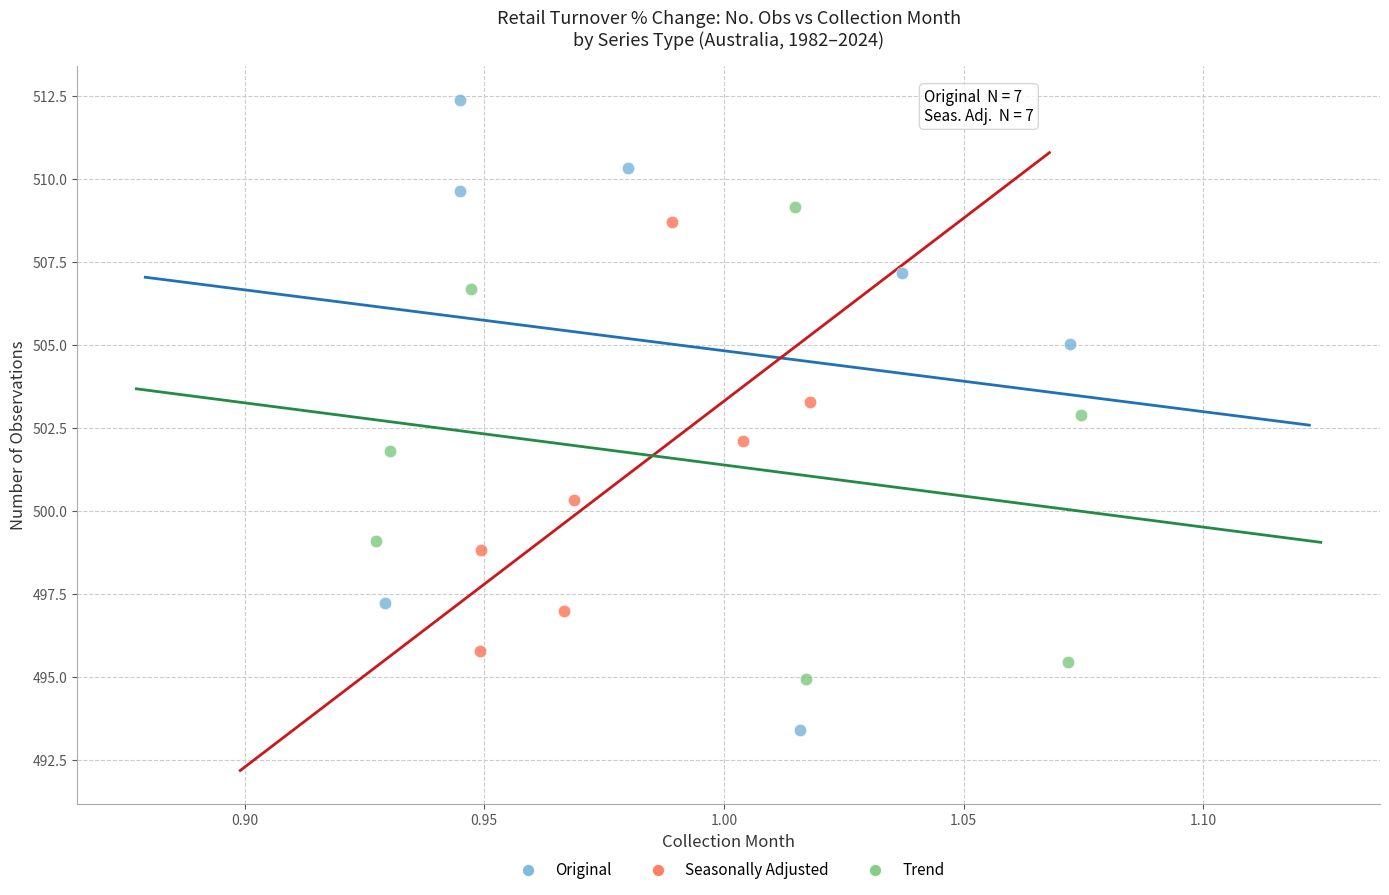

Which series contains the highest Y value?

Original